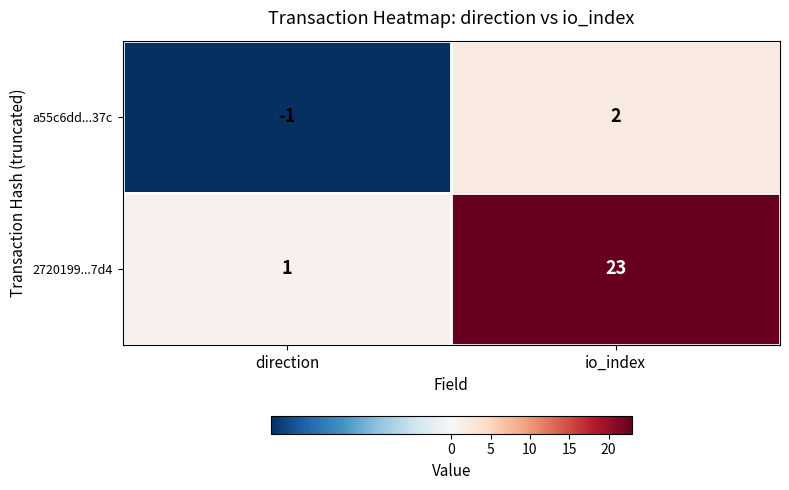

Rank the series at io_index from highest to lowest value.

2720199...7d4, a55c6dd...37c